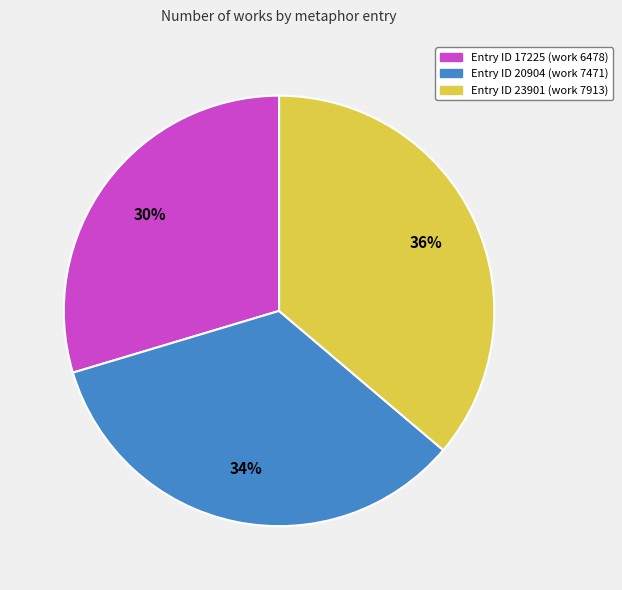

Does any single category account for the majority?

No